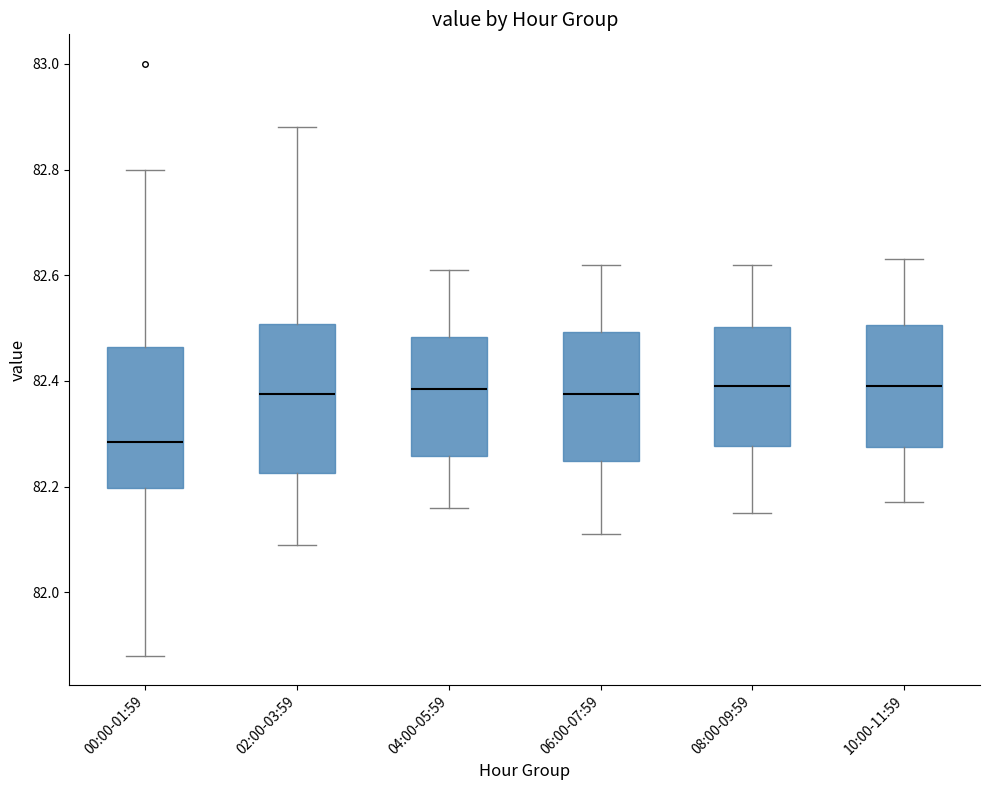

Where is the lower edge of the box for 08:00-09:59 on the y-axis? The values are not printed on the chart, so give them approximately, as read against the axis.

82.28